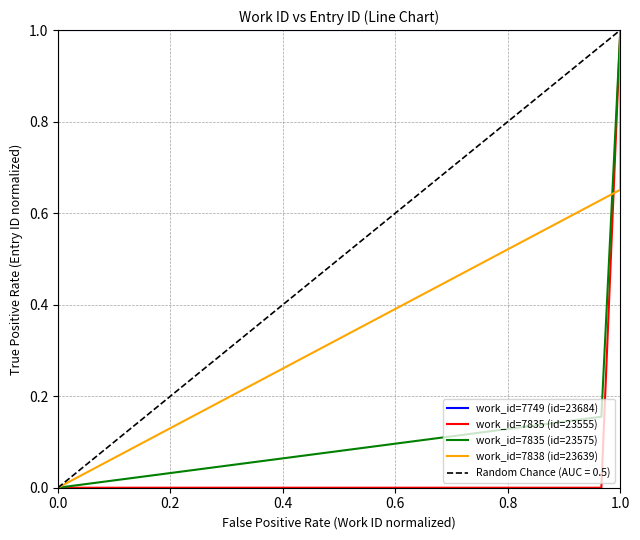

What is the maximum value for work_id=7838 (id=23639)?

1.0